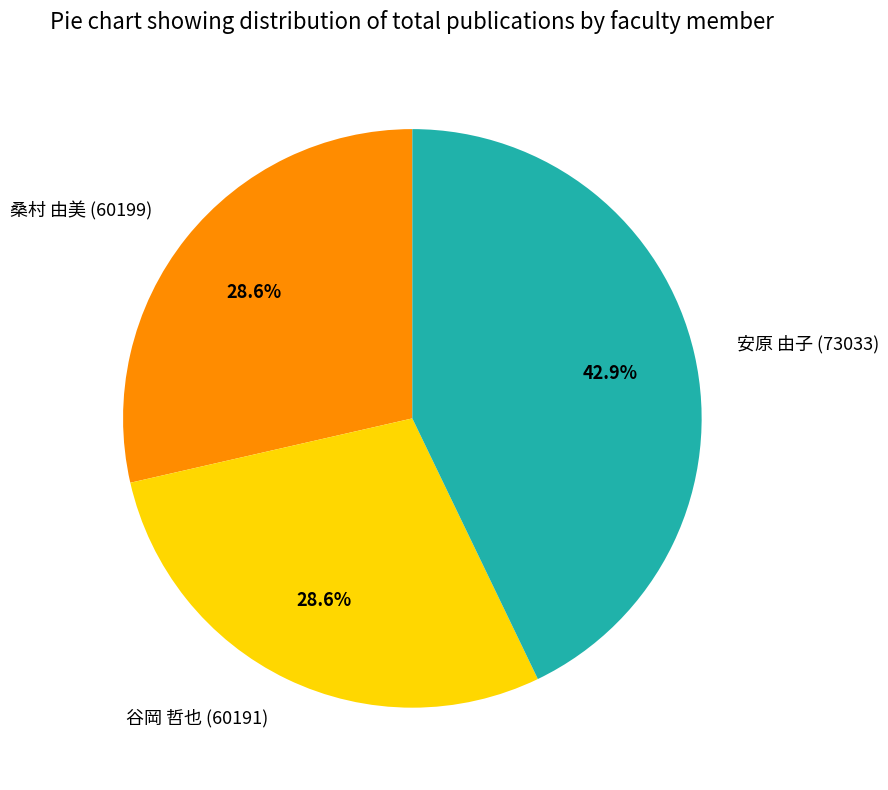

Count the number of slices in the pie.

3